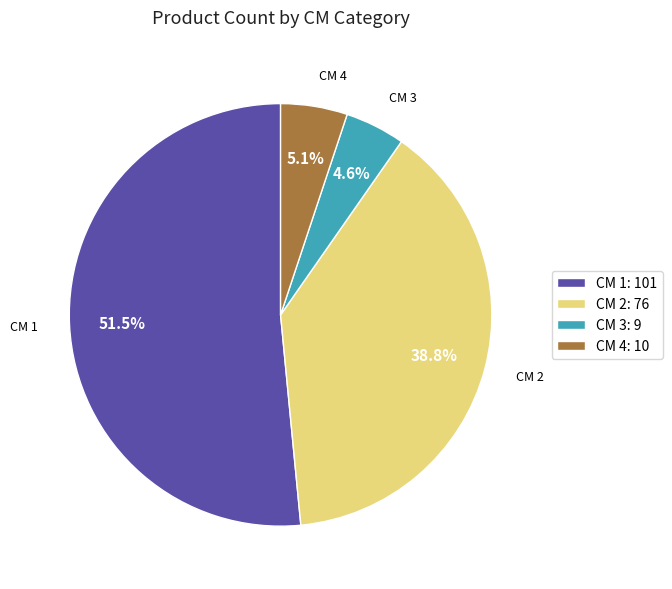

To the nearest percent, what is the difference between the 4 and 3 slice percentages?

1%